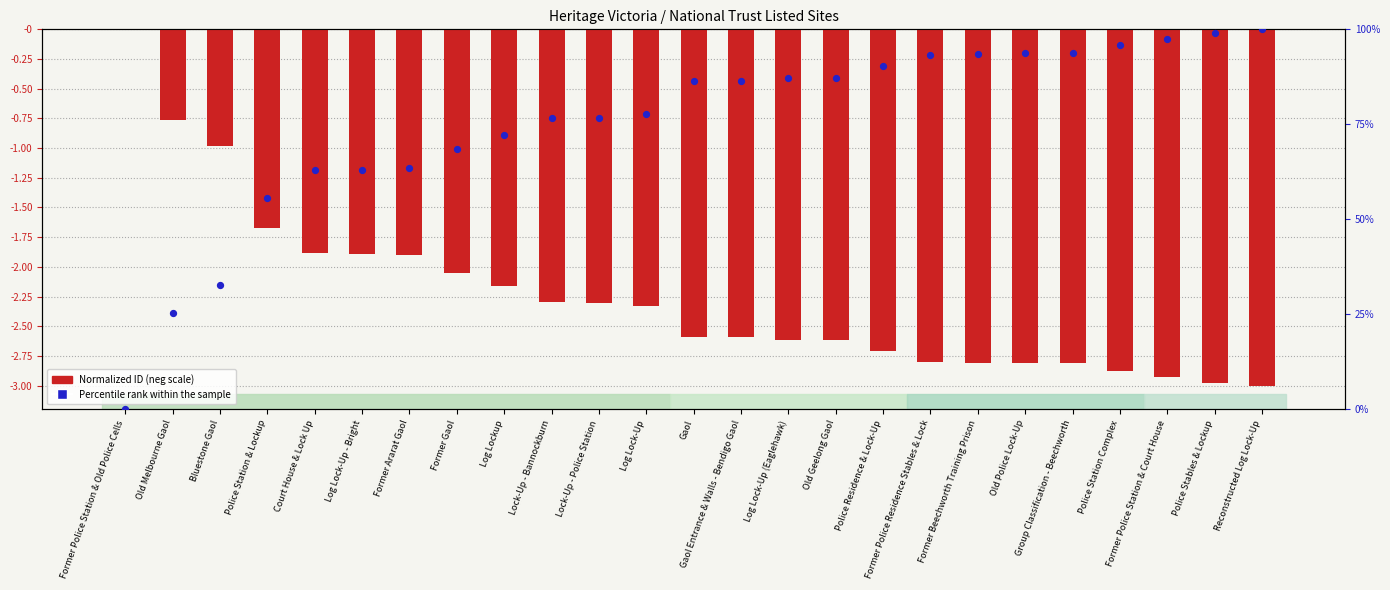

What are all the series names shown in the legend?

Normalized ID (neg scale), Percentile rank within the sample